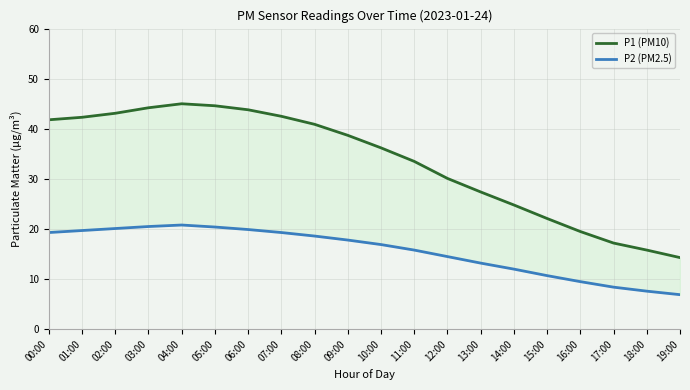

Where is P1 (PM10) nearest to the value 29?

12:00